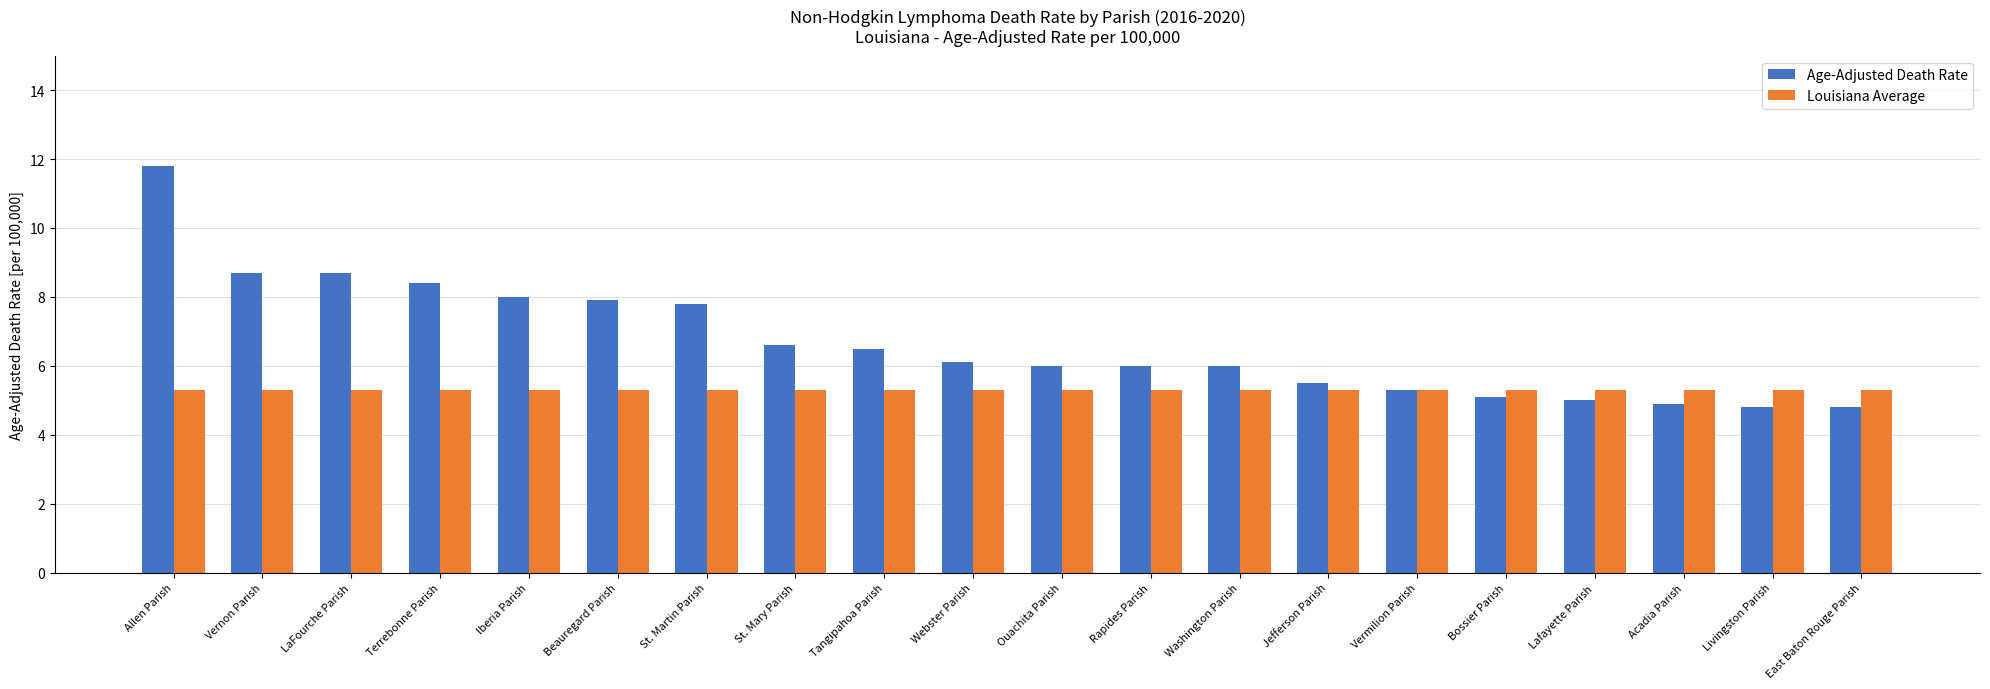

What is the difference between the highest and lowest values at Beauregard Parish?

2.6